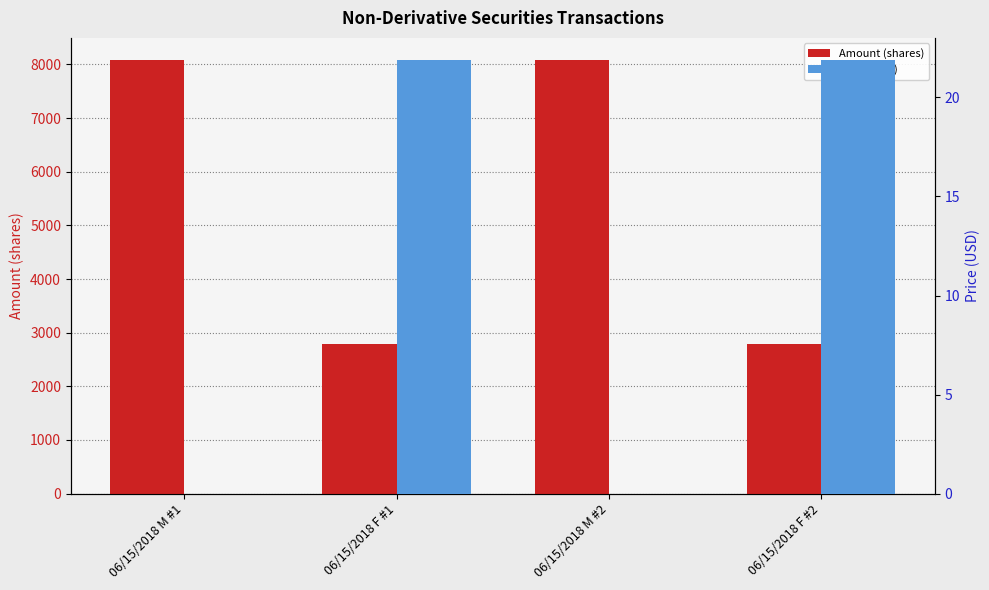

At which category is the sum across all series the highest?

06/15/2018 M #1